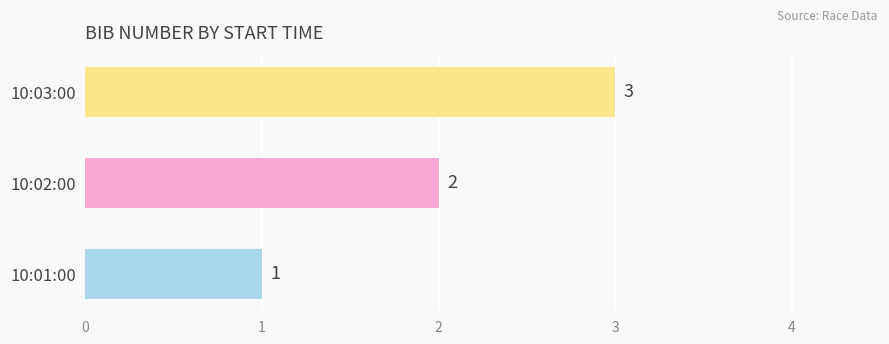

What is the change in value from 10:02:00 to 10:03:00?

+1